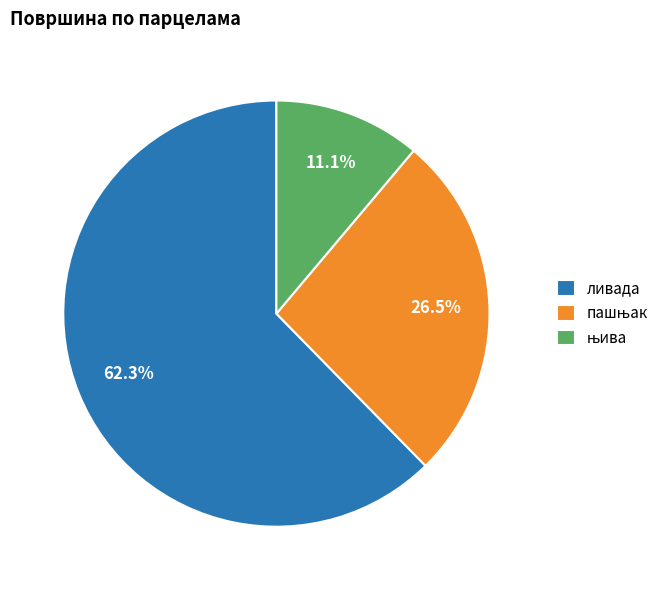

How many segments does this pie chart have?

3